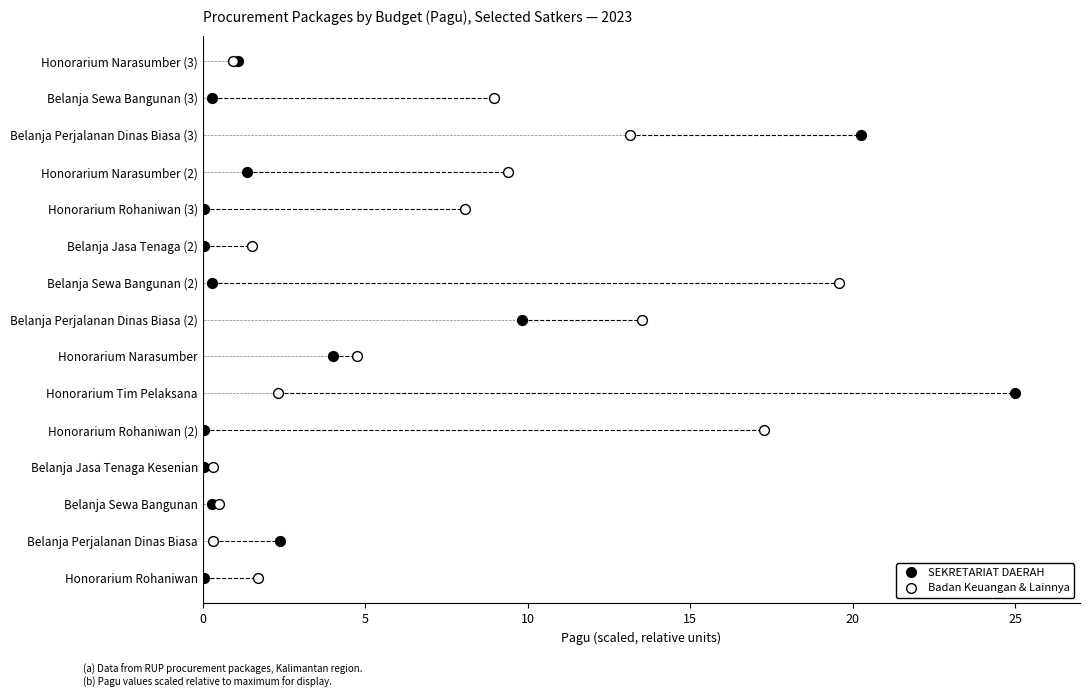

What are all the series names shown in the legend?

SEKRETARIAT DAERAH, Badan Keuangan & Lainnya